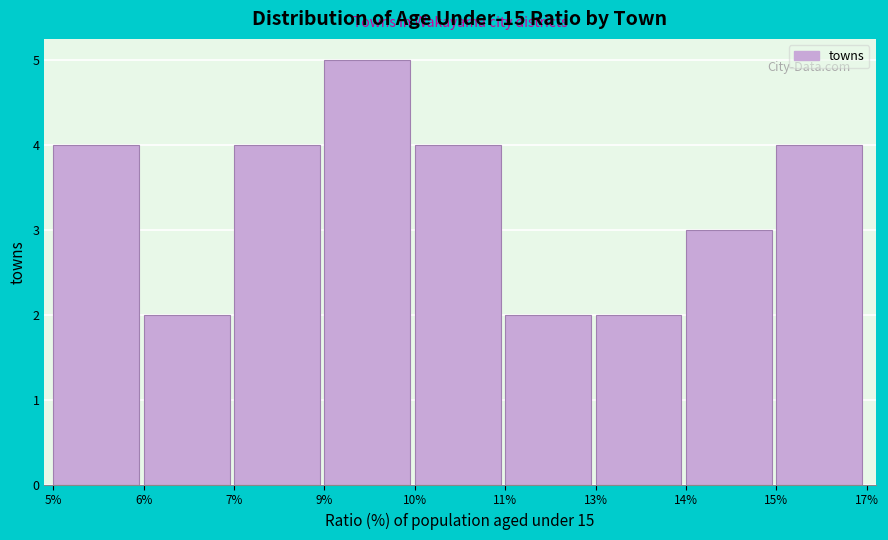

Reading left to right, extract all data points from this chart.

4	2	4	5	4	2	2	3	4